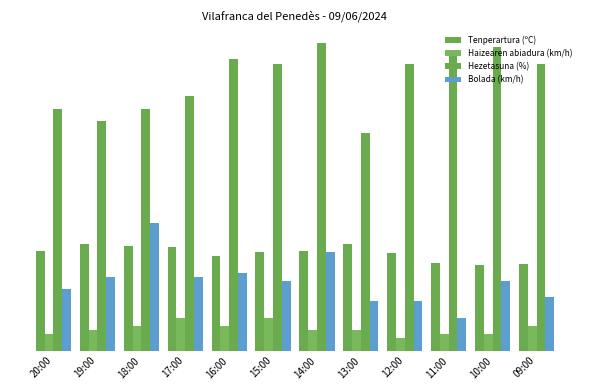

Does the chart contain any negative values?

No